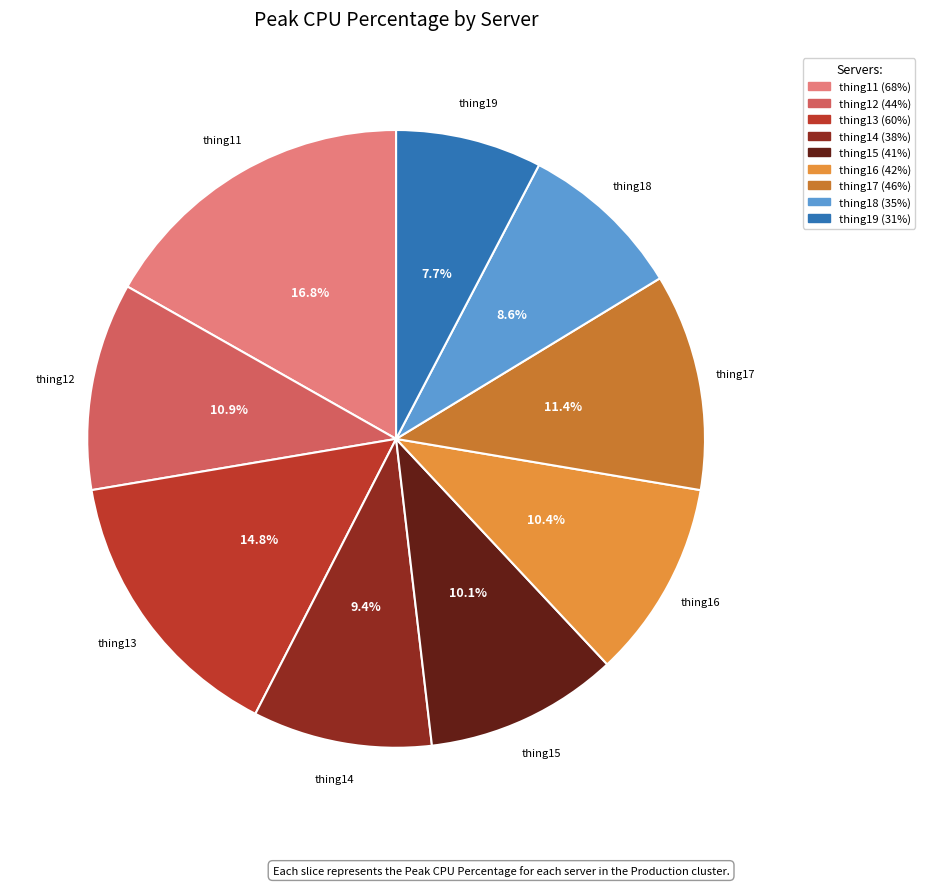

Is there any slice that represents more than half of the pie?

No